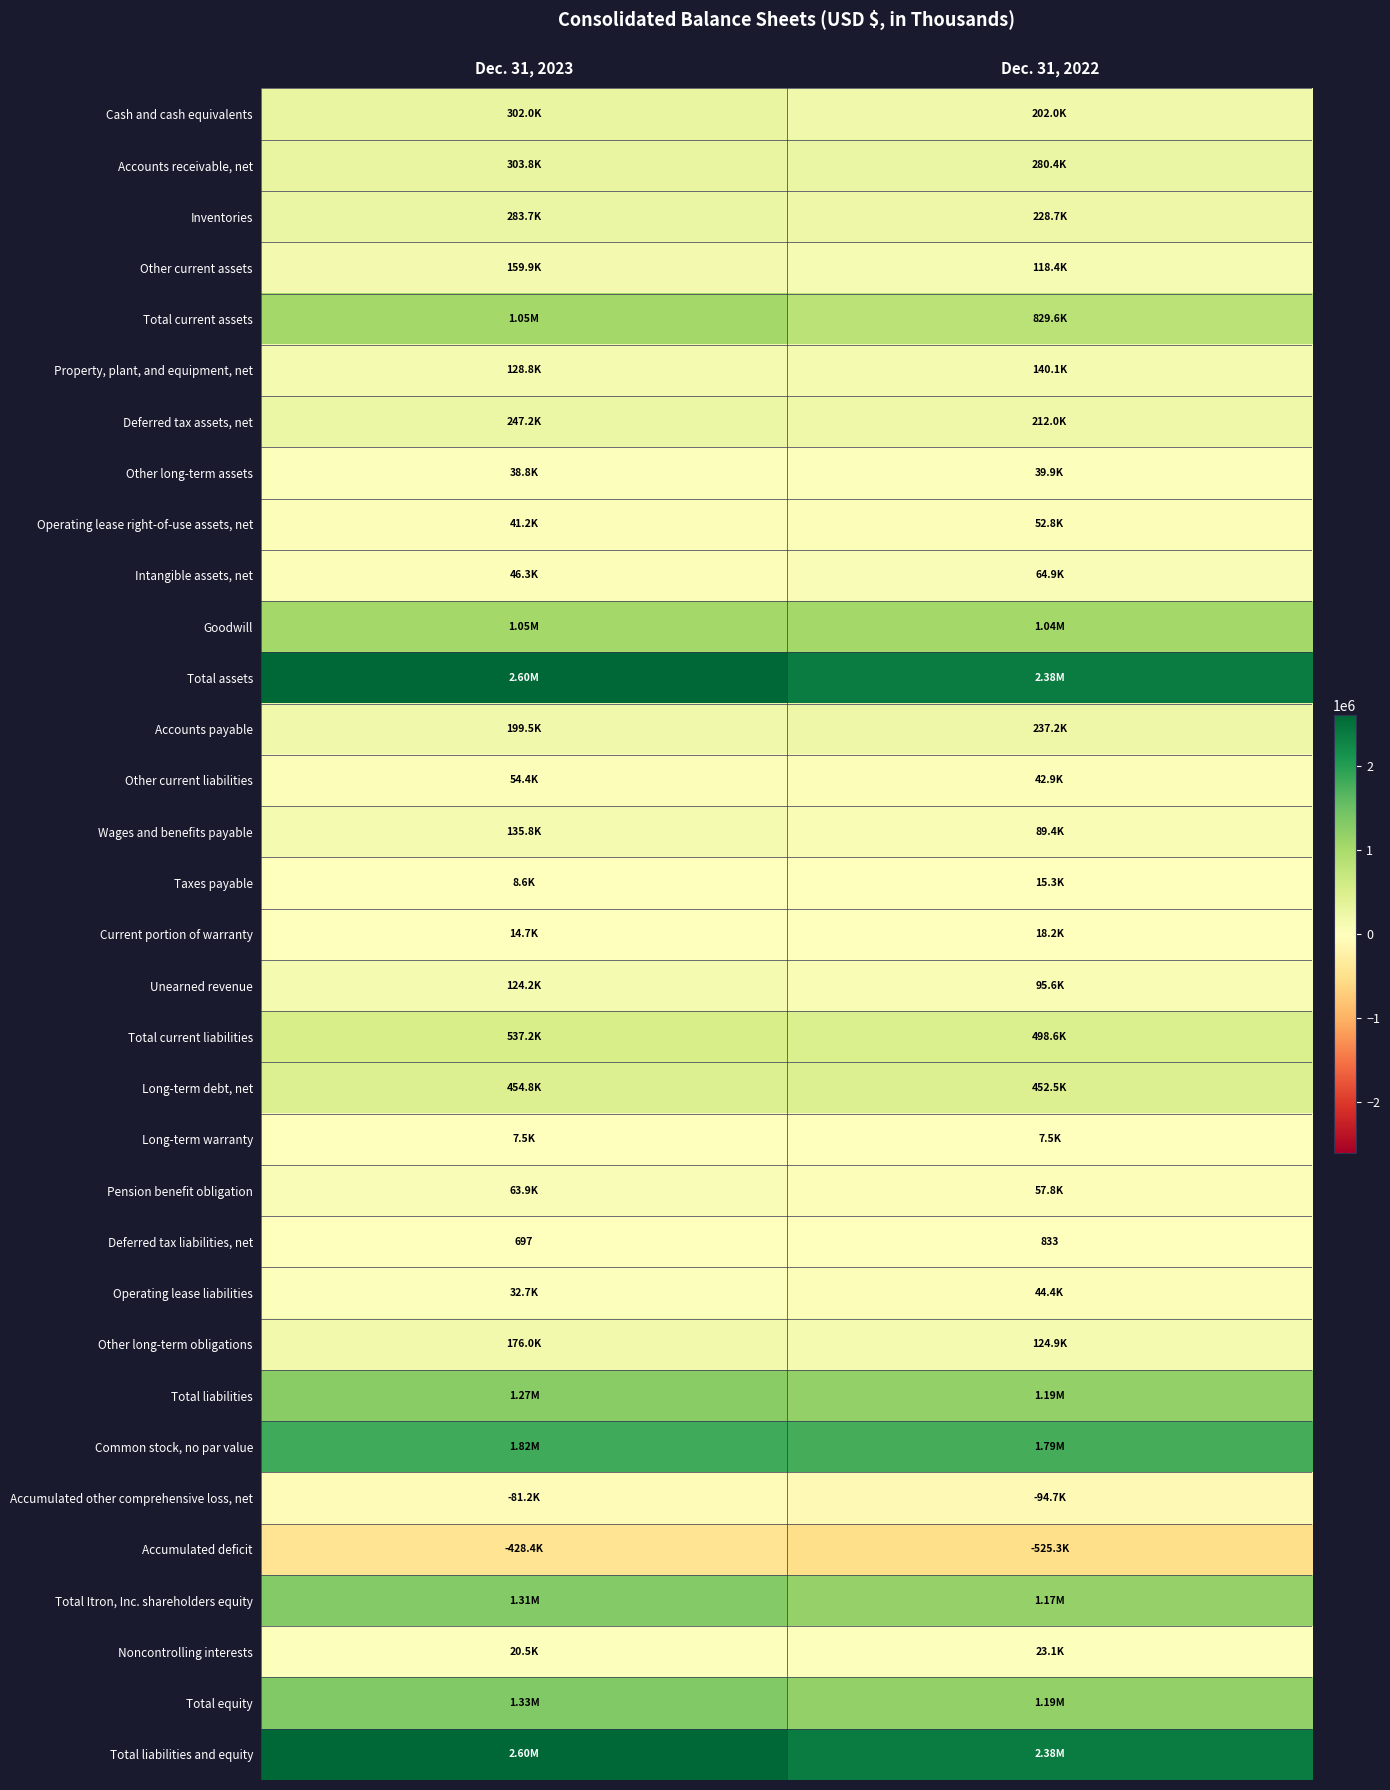

How many Total current assets values are between 829584 and 1049438?

2